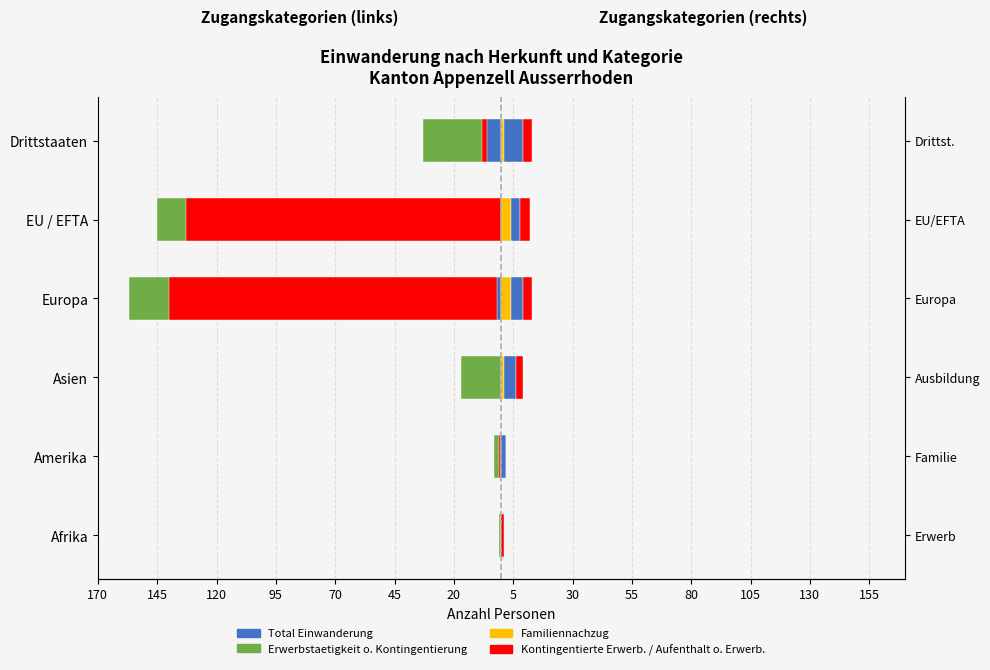

True or false: Familiennachzug has a value of 1 at Drittstaaten.

False